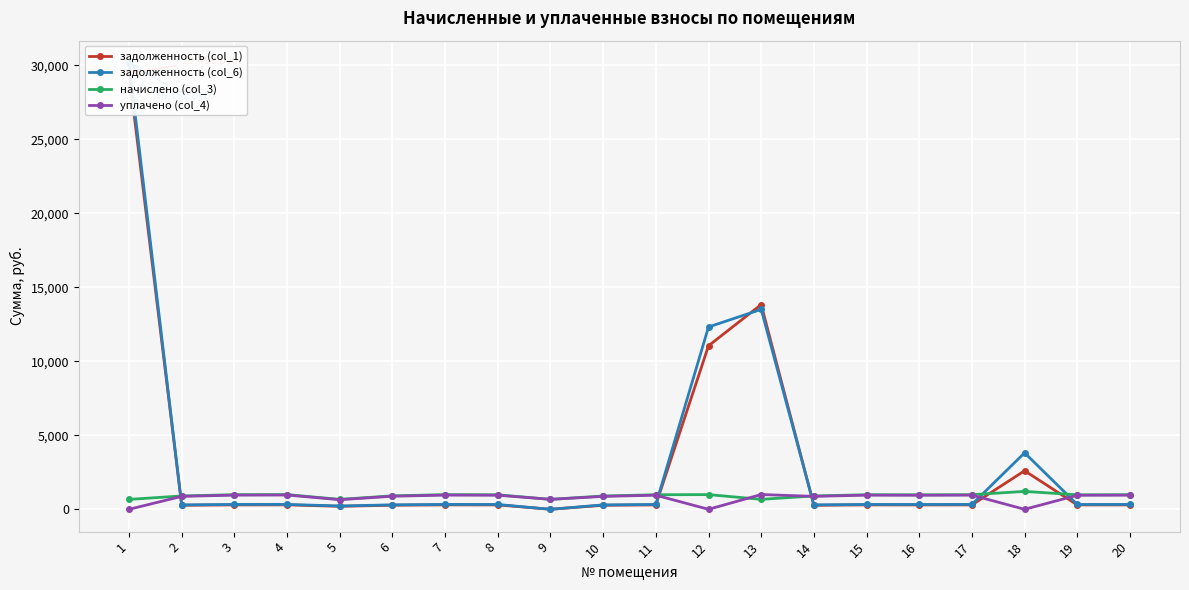

List the labels in order of уплачено (col_4) value, largest first.

13, 4, 7, 3, 17, 15, 20, 11, 8, 16, 19, 6, 2, 14, 10, 9, 5, 1, 12, 18